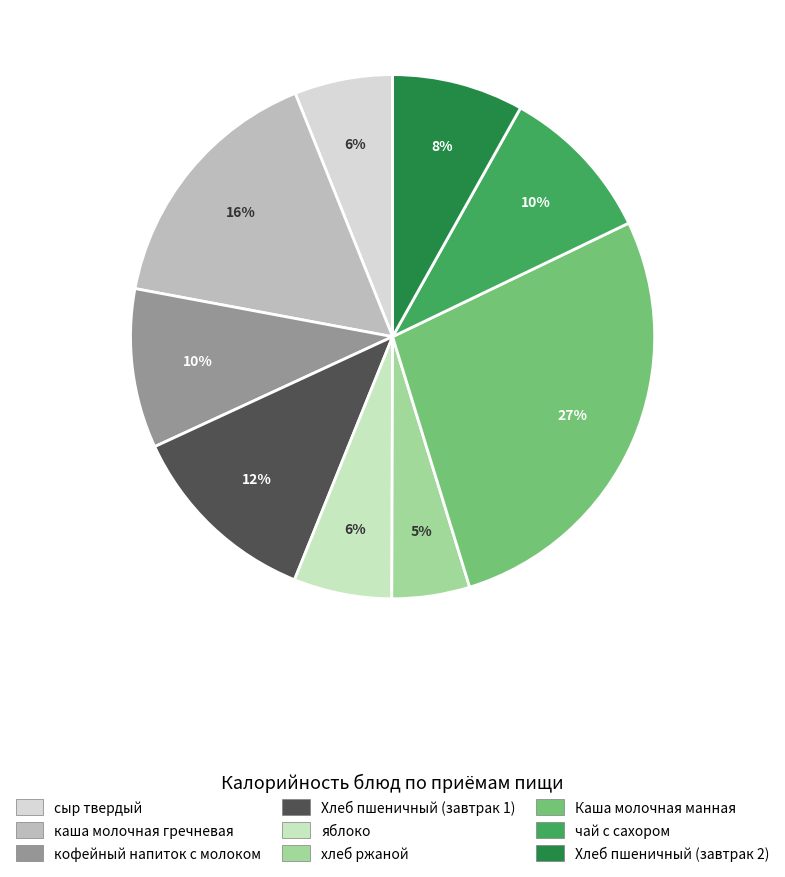

Rank the categories by value from lowest to highest.

хлеб ржаной, сыр твердый, яблоко, Хлеб пшеничный (завтрак 2), чай с сахором, кофейный напиток с молоком, Хлеб пшеничный (завтрак 1), каша молочная гречневая, Каша молочная манная